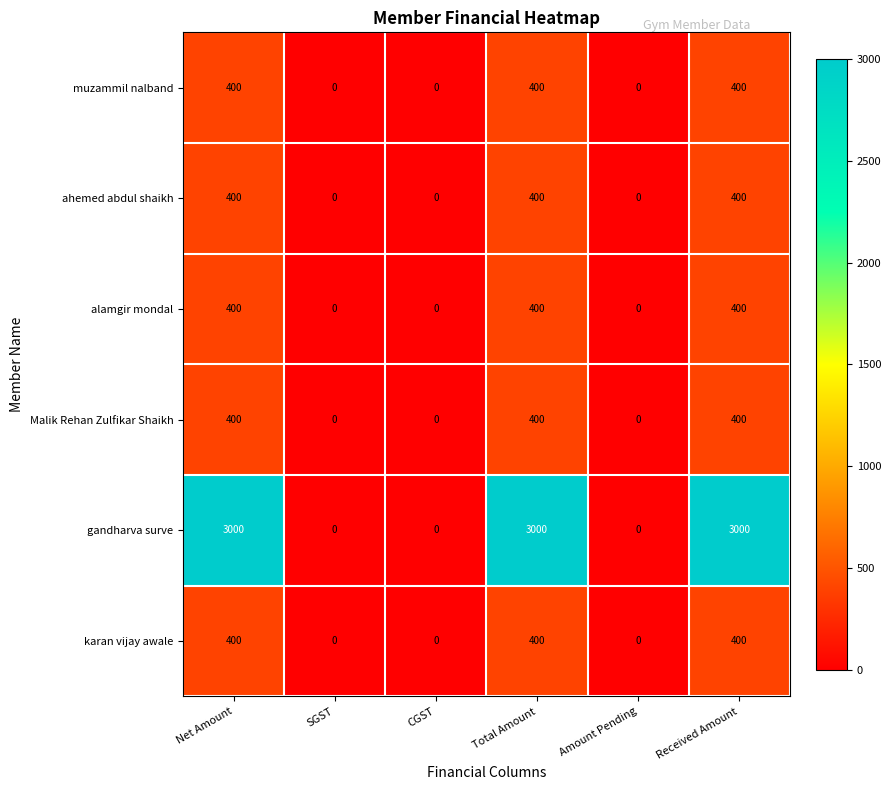

The karan vijay awale series shows 260 at SGST. True or false?

False